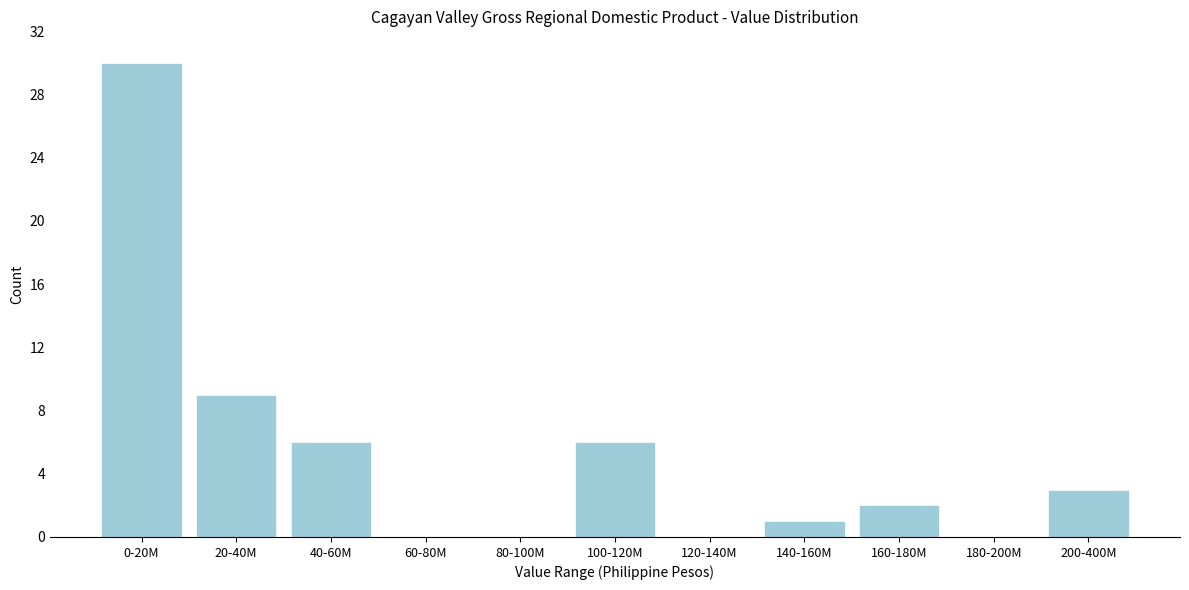

Reading right to left, list all the values displayed in this chart.

200-400M=3	180-200M=0	160-180M=2	140-160M=1	120-140M=0	100-120M=6	80-100M=0	60-80M=0	40-60M=6	20-40M=9	0-20M=30